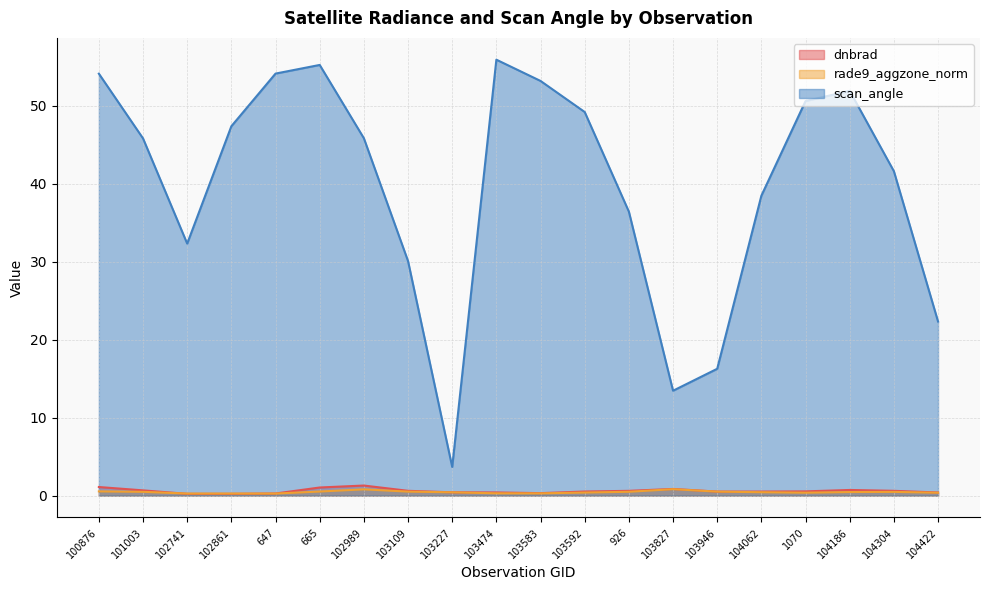

The value of scan_angle at 101003 is 45.8. True or false?

True